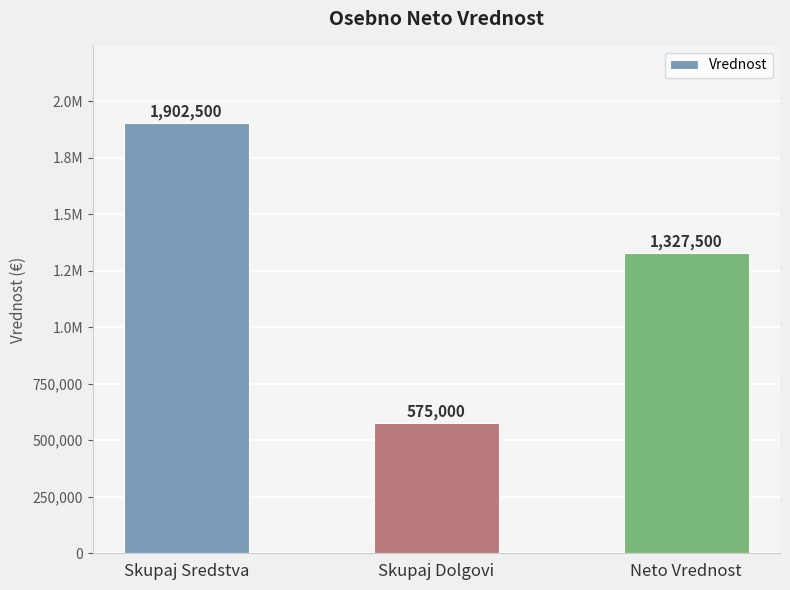

Reading left to right, extract all data points from this chart.

Skupaj Sredstva=1902500	Skupaj Dolgovi=575000	Neto Vrednost=1327500